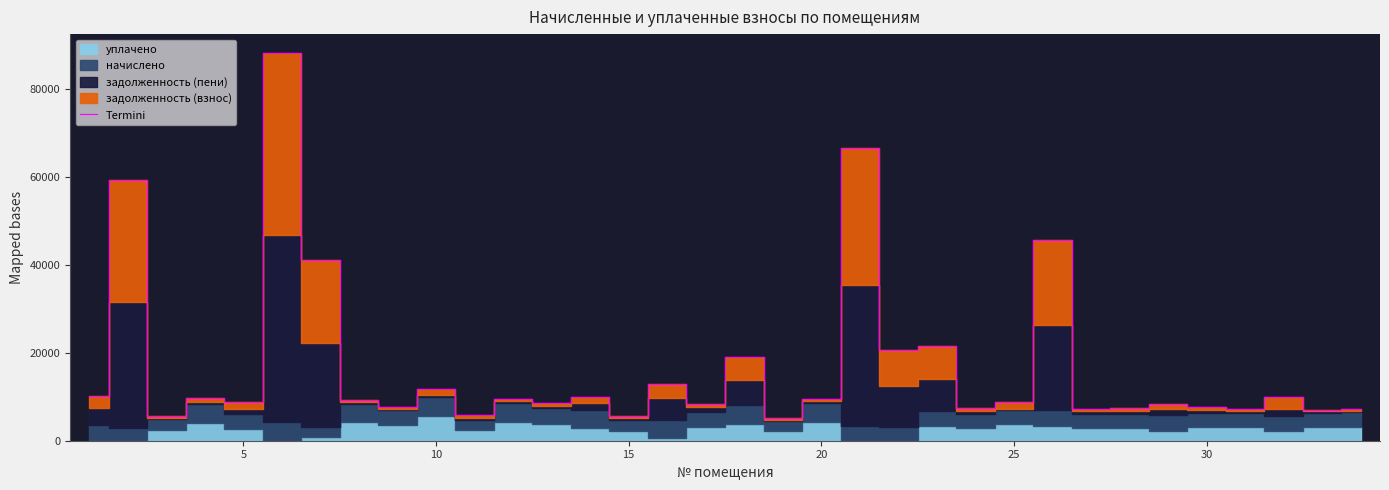

What is the maximum value for Termini?

88155.0